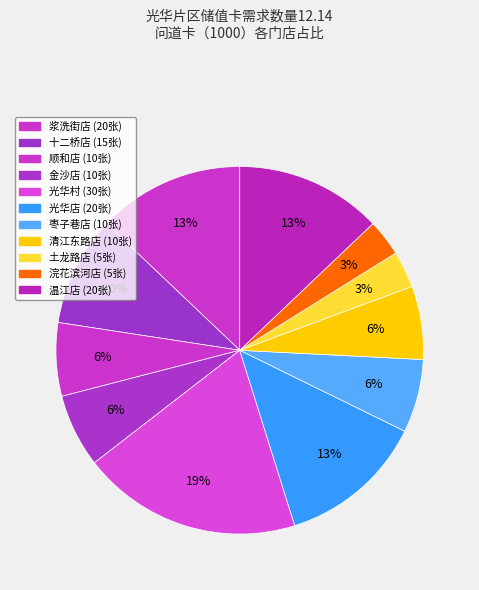

What is the change in value from 顺和店 to 浣花滨河店?

-5